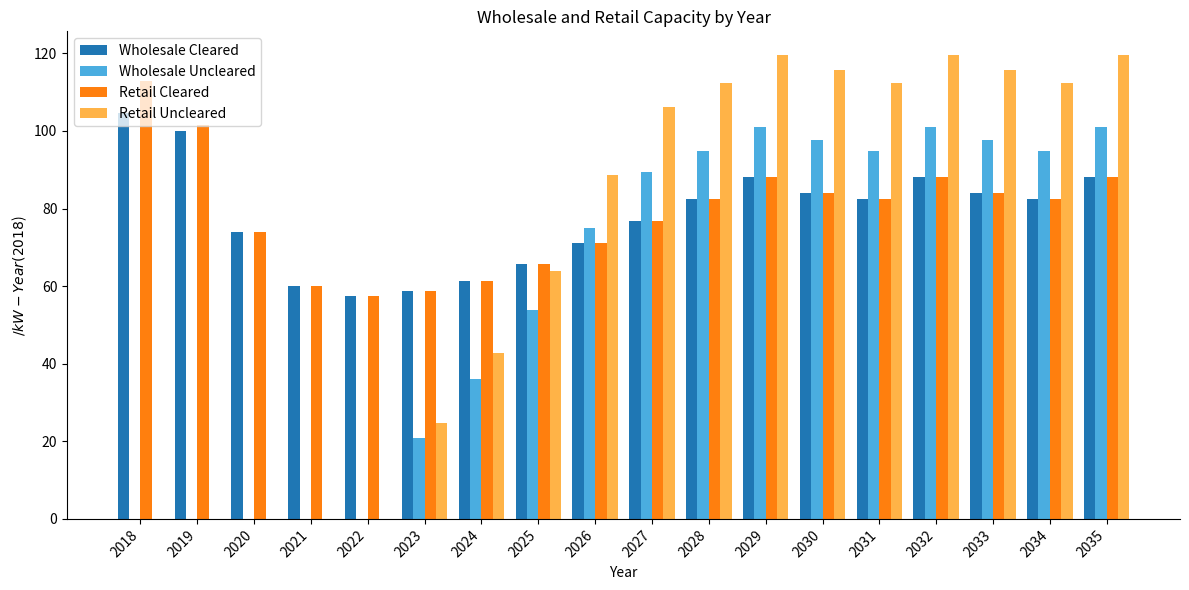

What is the sum of the Wholesale Uncleared values at 2021 and 2029?

101.0